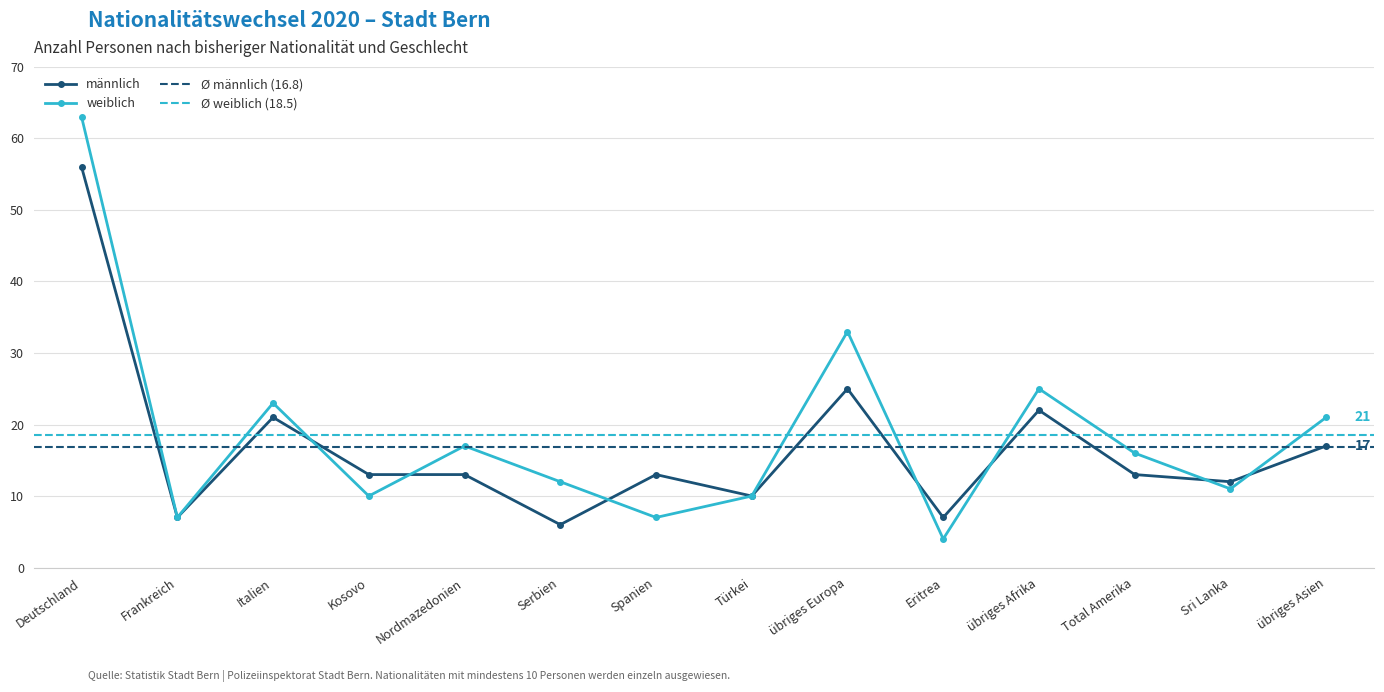

What is the value of the männlich point at the 4th from the left?

13